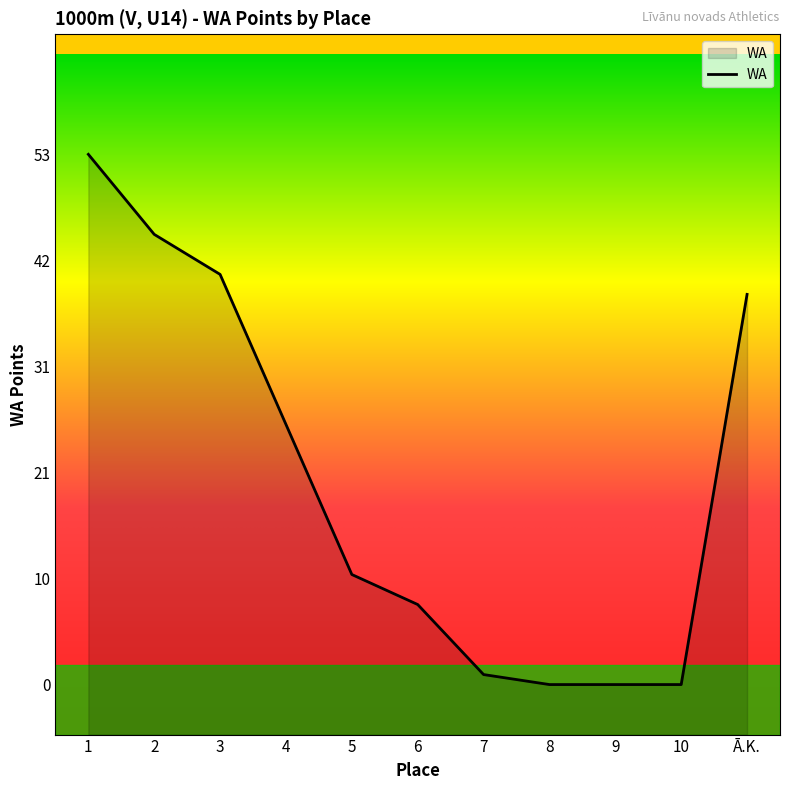

What is the average value?

20